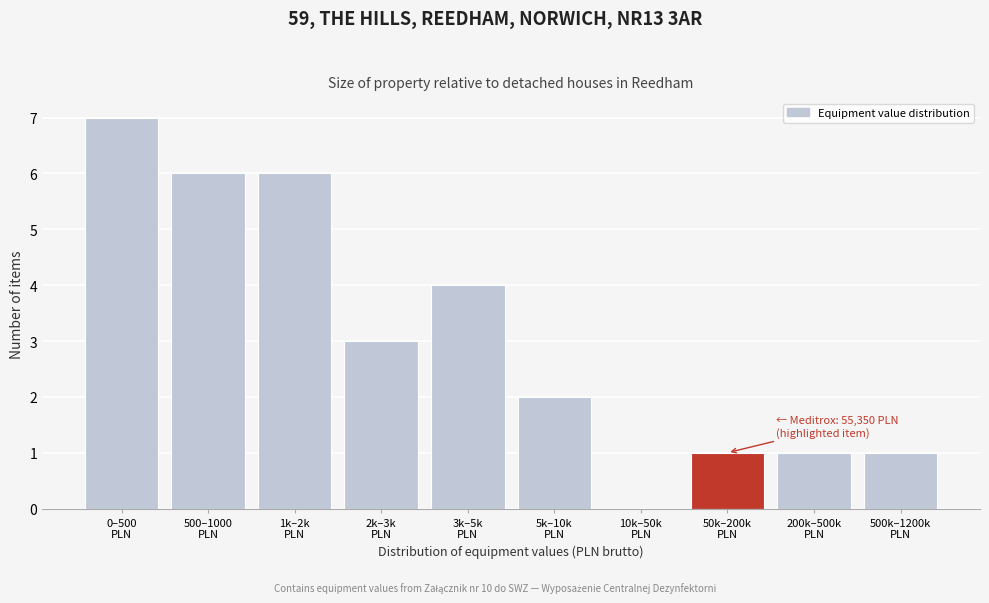

What is the sum of all values?

31